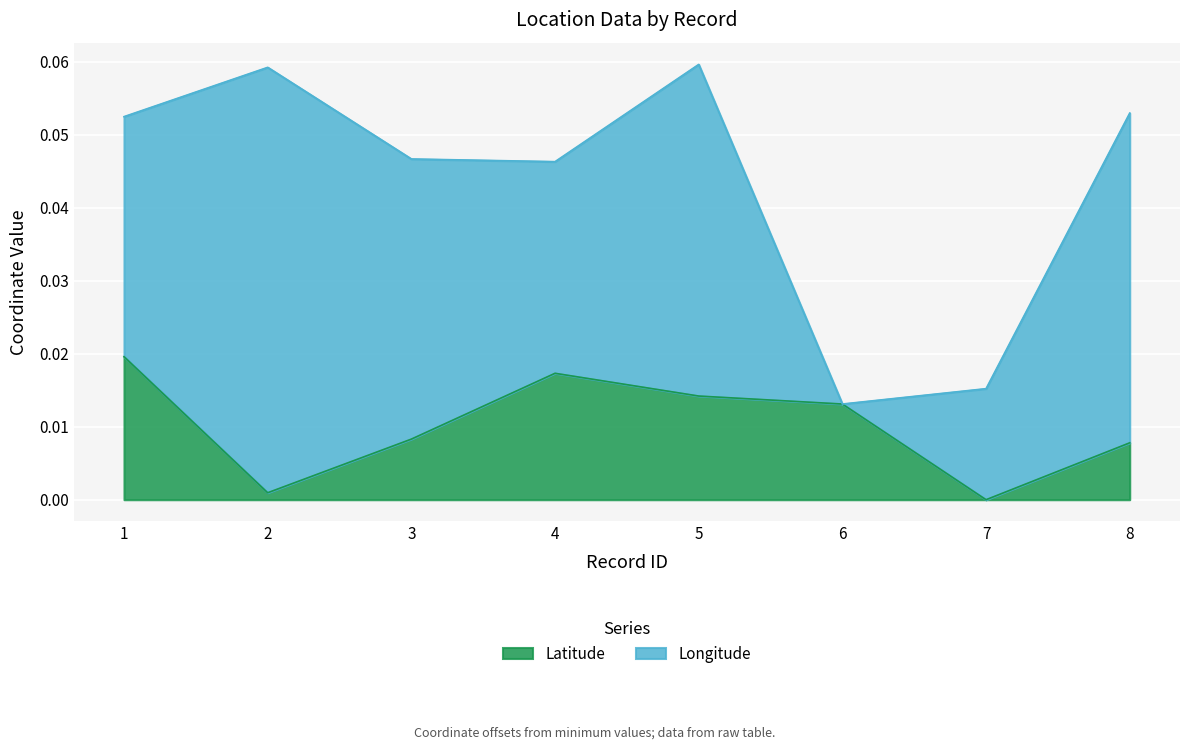

Between 1 and 8, which is larger?

1